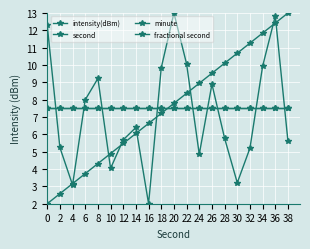

Reading right to left, what are all the values shown in this chart?

intensity(dBm): 5.6	12.8	9.9	5.2	3.2	5.8	8.9	4.9	10.1	13.0	9.8	2.0	6.4	5.7	4.0	9.2	8.0	3.1	5.2	12.3
second: 13.0	12.4	11.8	11.3	10.7	10.1	9.5	8.9	8.4	7.8	7.2	6.6	6.1	5.5	4.9	4.3	3.7	3.2	2.6	2.0
minute: 7.5	7.5	7.5	7.5	7.5	7.5	7.5	7.5	7.5	7.5	7.5	7.5	7.5	7.5	7.5	7.5	7.5	7.5	7.5	7.5
fractional second: 7.5	7.5	7.5	7.5	7.5	7.5	7.5	7.5	7.5	7.5	7.5	7.5	7.5	7.5	7.5	7.5	7.5	7.5	7.5	7.5